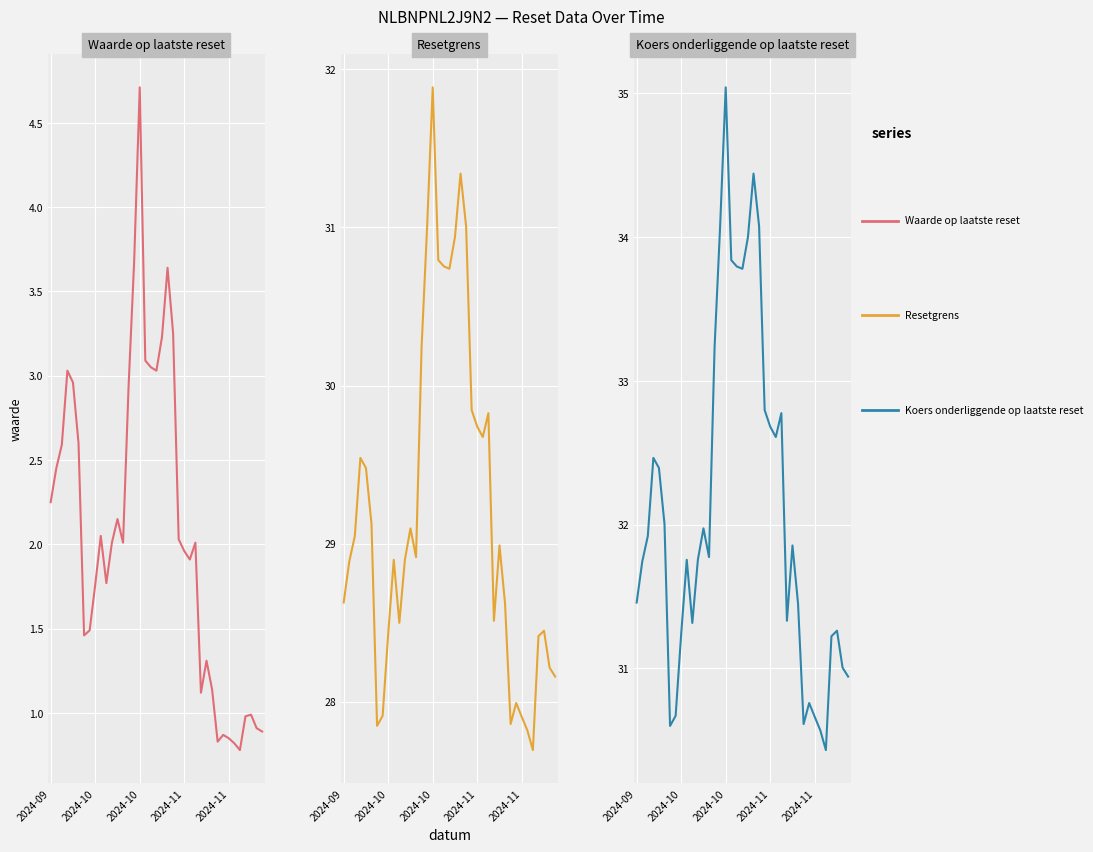

True or false: Koers onderliggende op laatste reset and Resetgrens cross at least once.

False